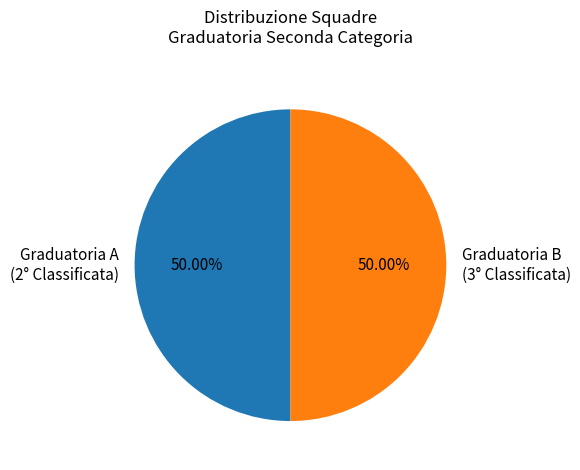

Combined, do Graduatoria A (2° Classificata) and Graduatoria B (3° Classificata) account for over 50%?

Yes